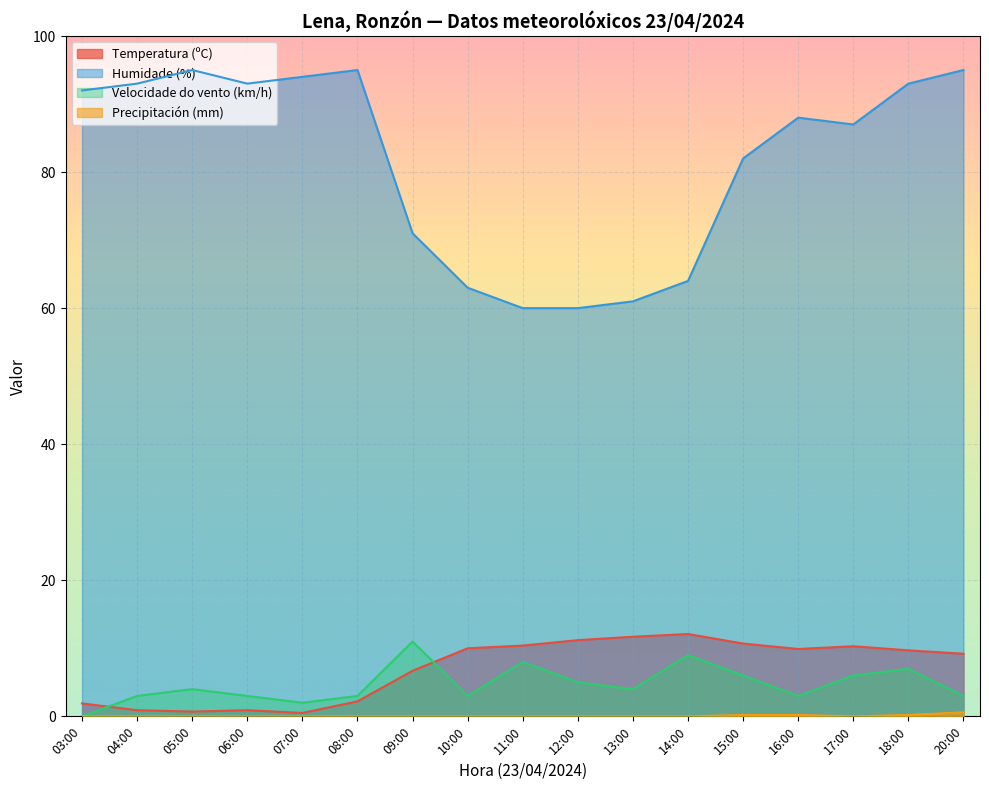

True or false: Velocidade do vento (km/h) and Precipitación (mm) cross at least once.

False